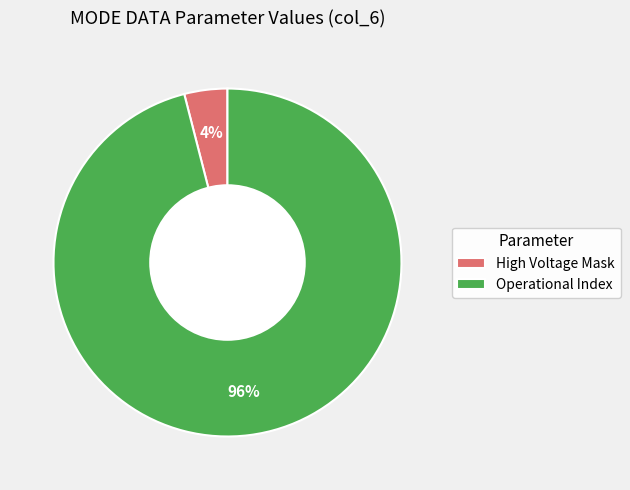

Count the number of slices in the pie.

2